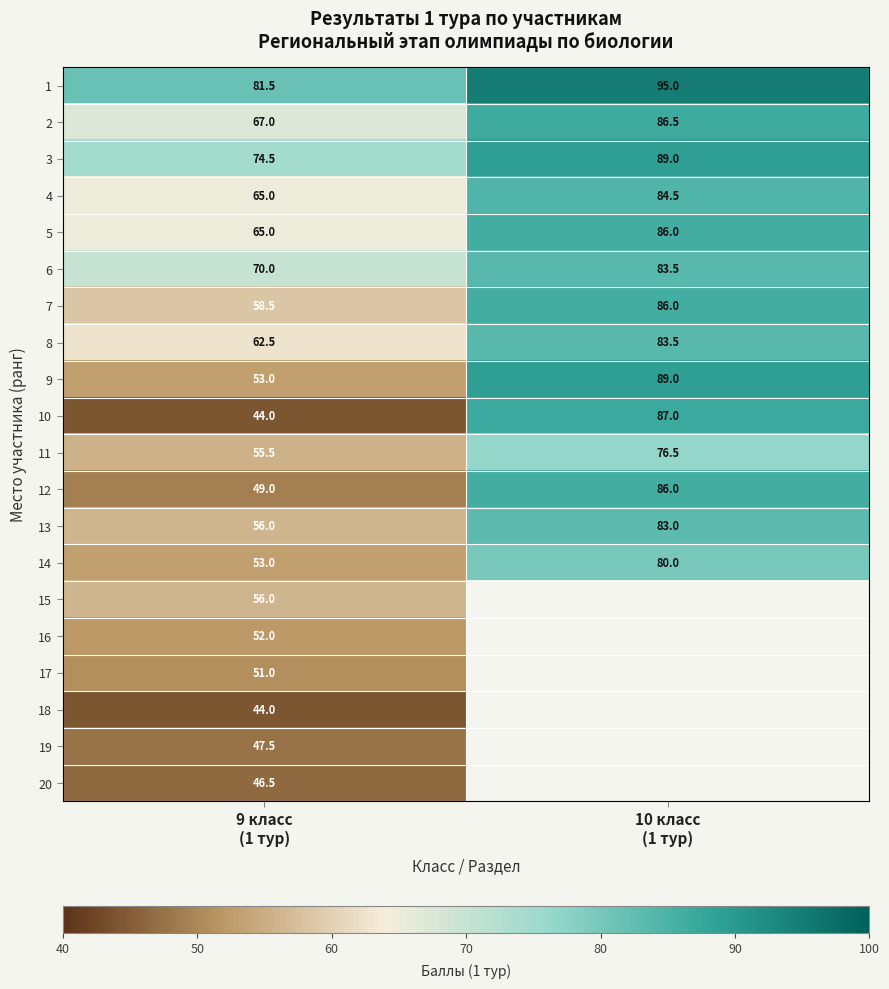

Which label corresponds to the smallest value in the chart?

9 класс
(1 тур)